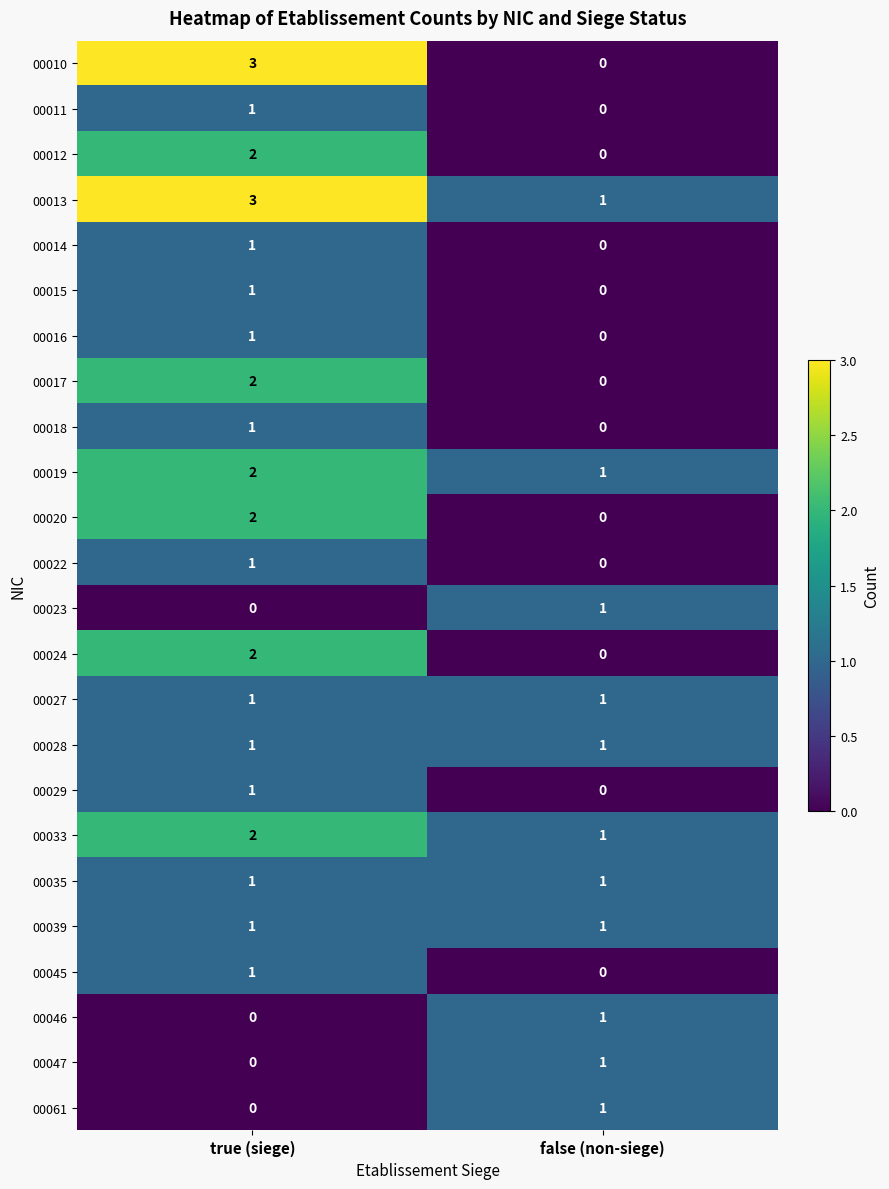

Which series has the widest spread of values?

00010